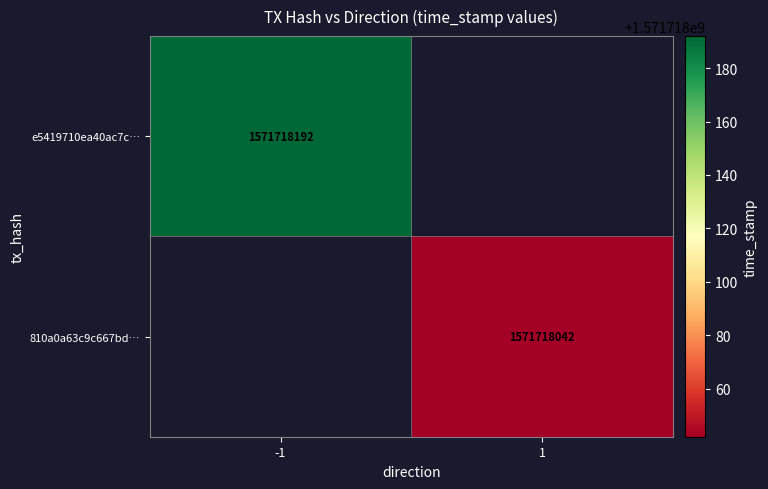

How many data points does each series have?

2